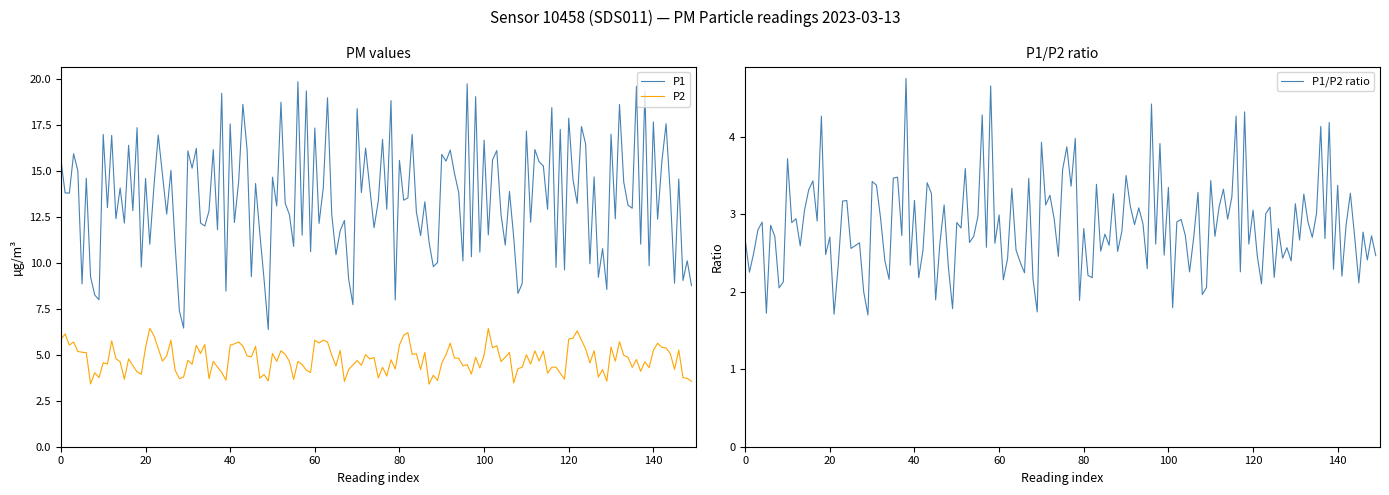

At which label is P2 closest to 4?

8